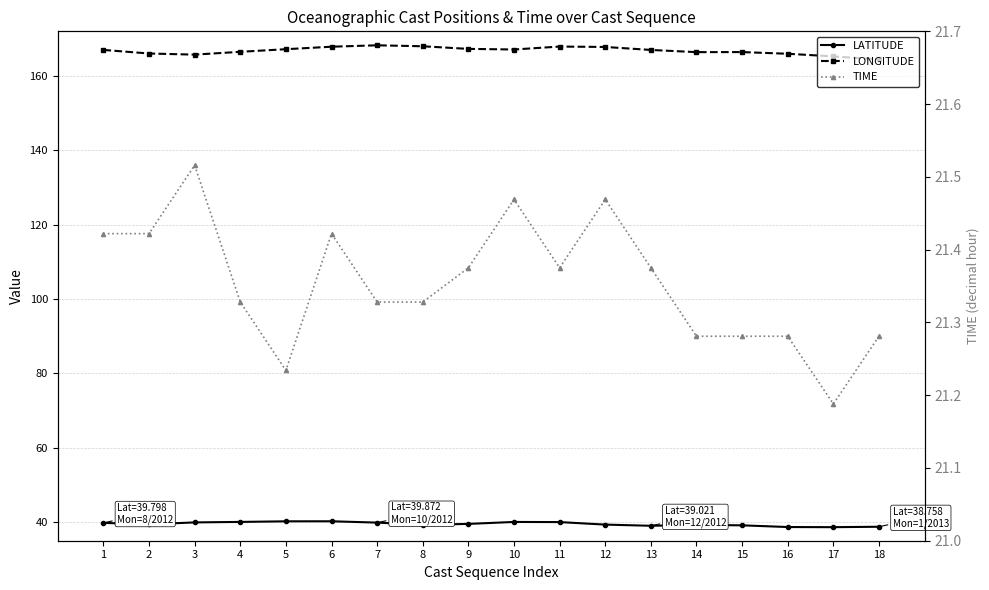

What is the value of the TIME point at the 12th from the left?

21.5